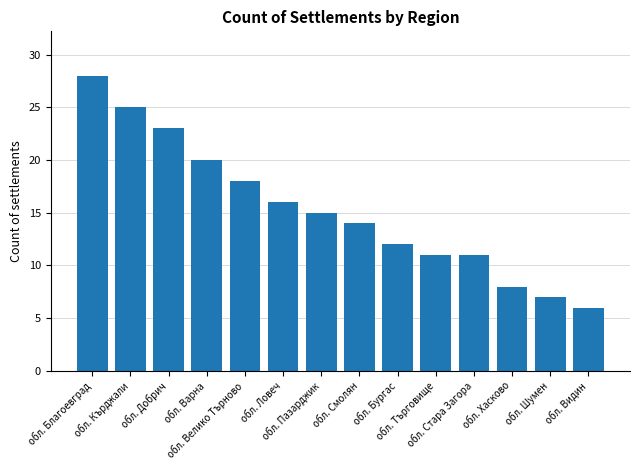

What is the value of the 10th bar from the left?

11